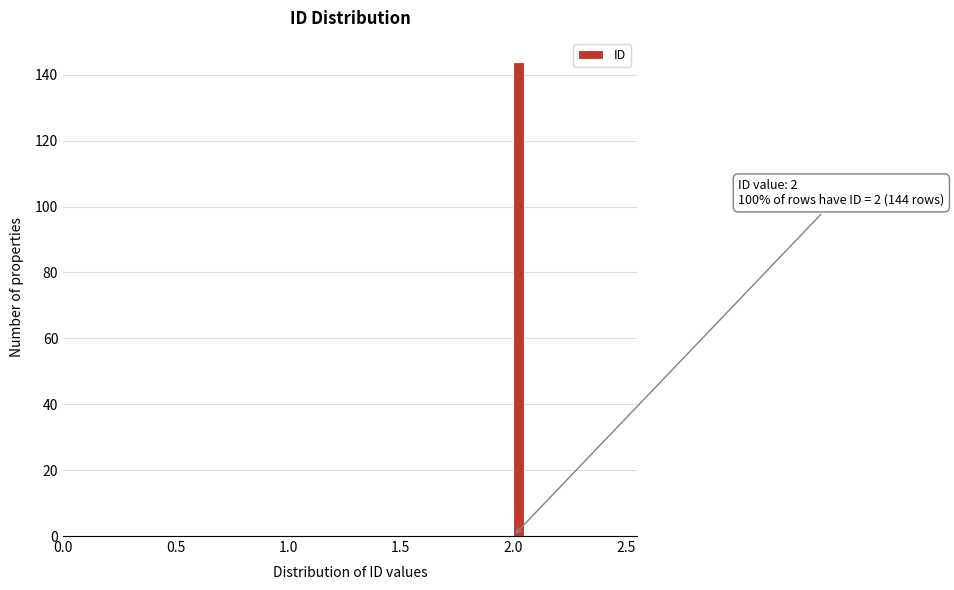

Read against the x-axis, roughly where is the centre of the tallest bar?

2.05